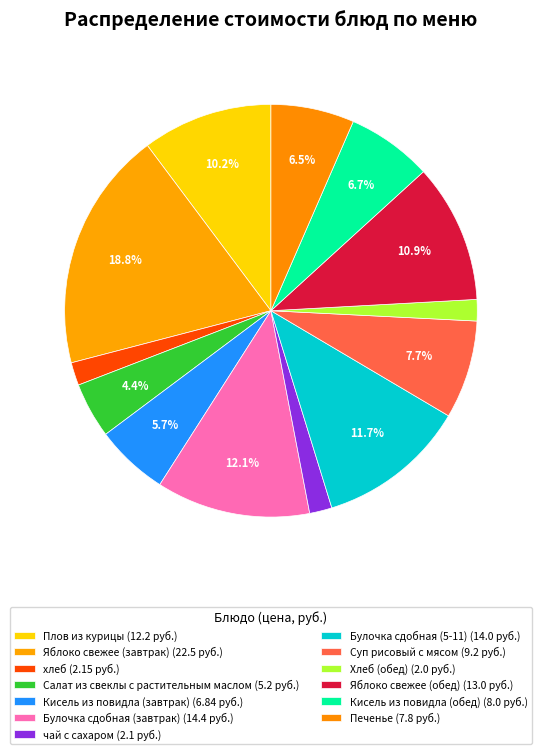

To the nearest percent, what portion does Кисель из повидла (обед) represent?

7%